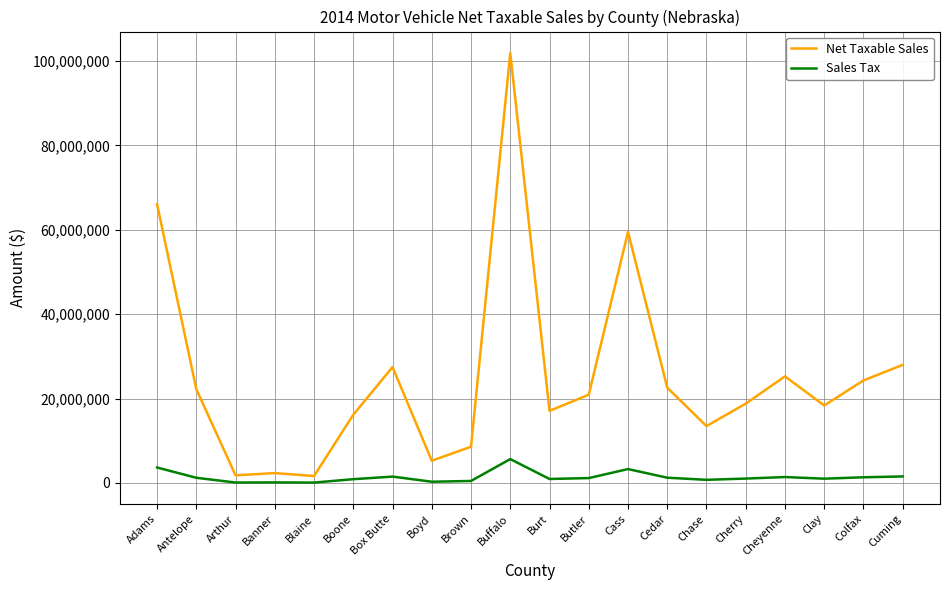

Which series has the largest total across all categories?

Net Taxable Sales